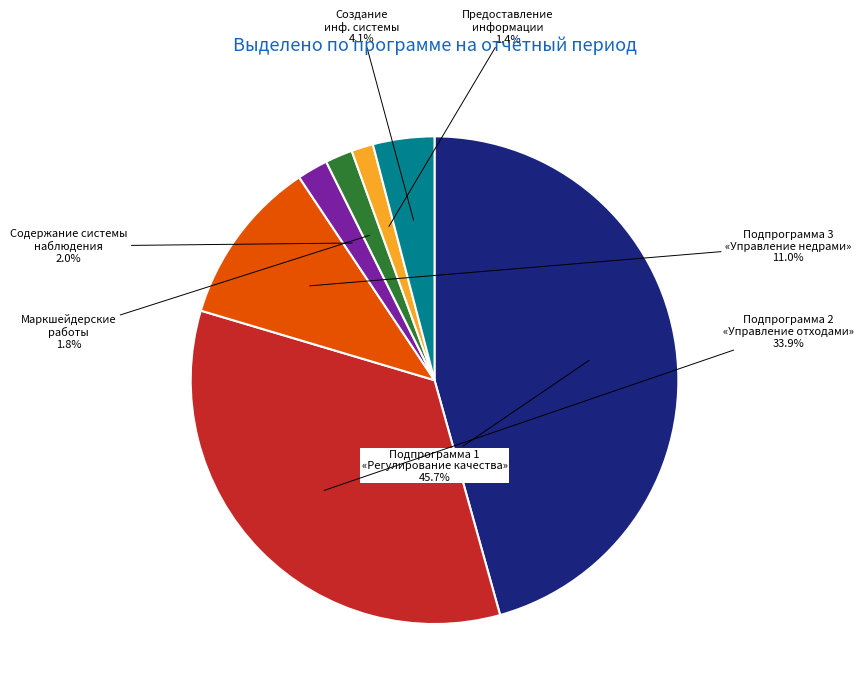

Is the sum of Подпрограмма 2 «Управление отходами» and Маркшейдерские работы greater than half?

No